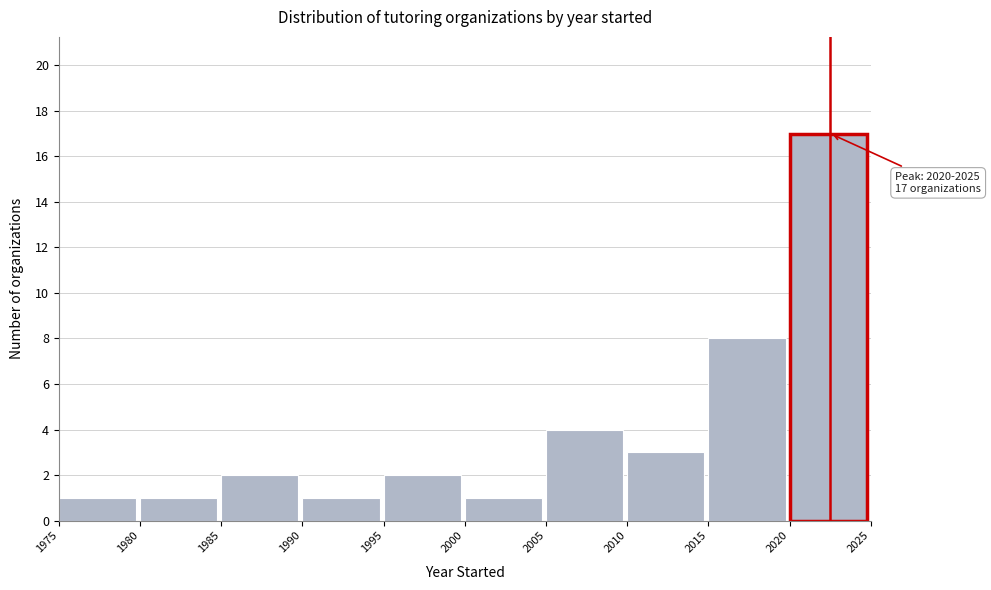

Which range on the x-axis has the tallest bar?

2020 to 2025